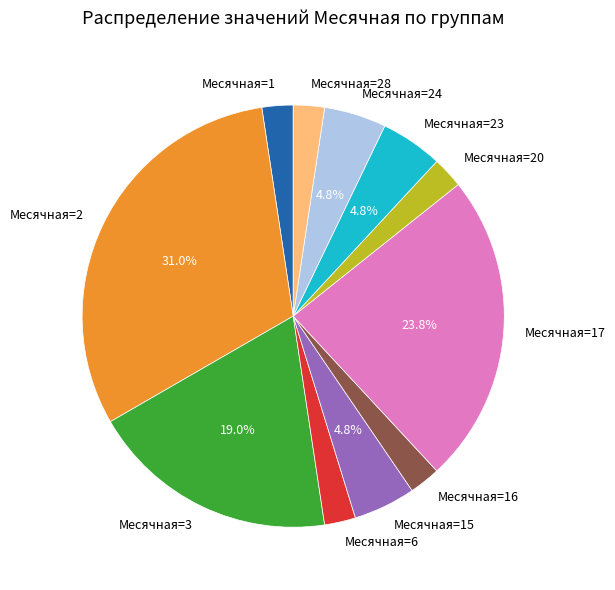

Is there any slice that represents more than half of the pie?

No